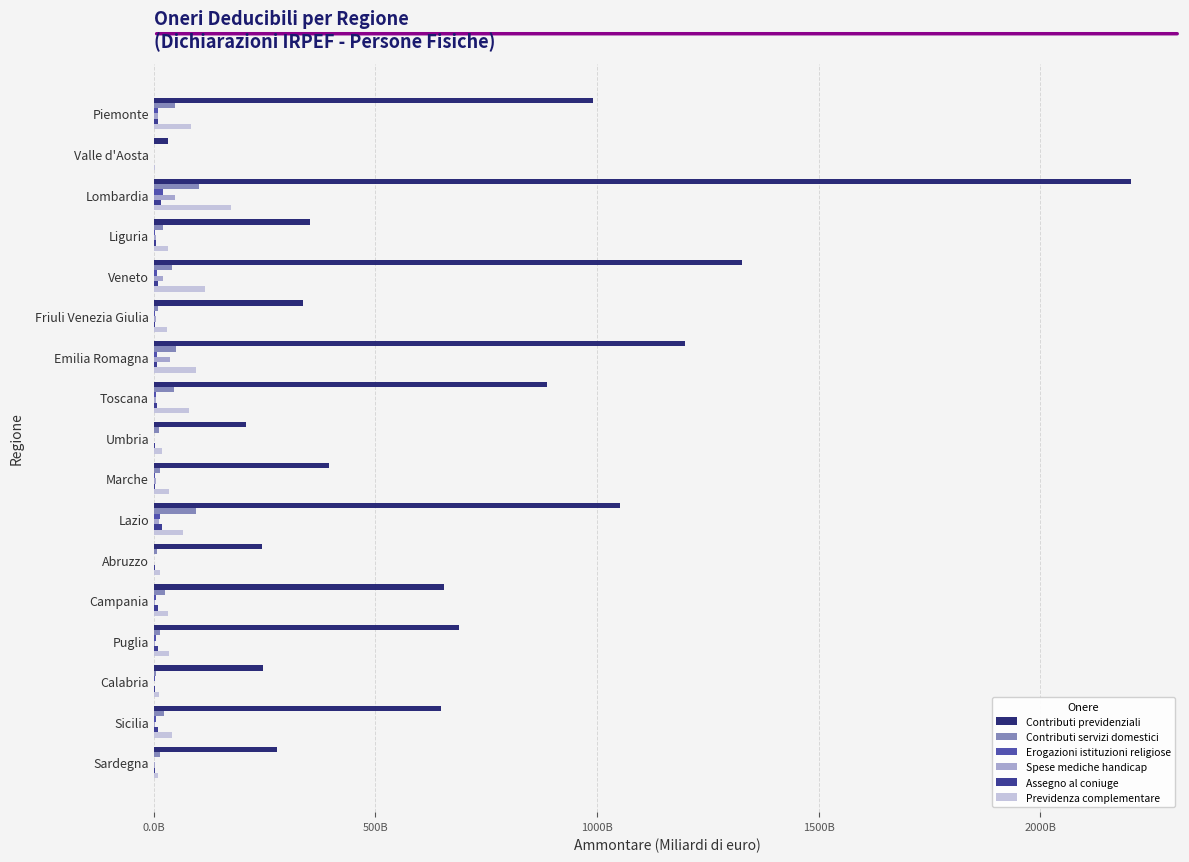

How many bars are there in each group?

6